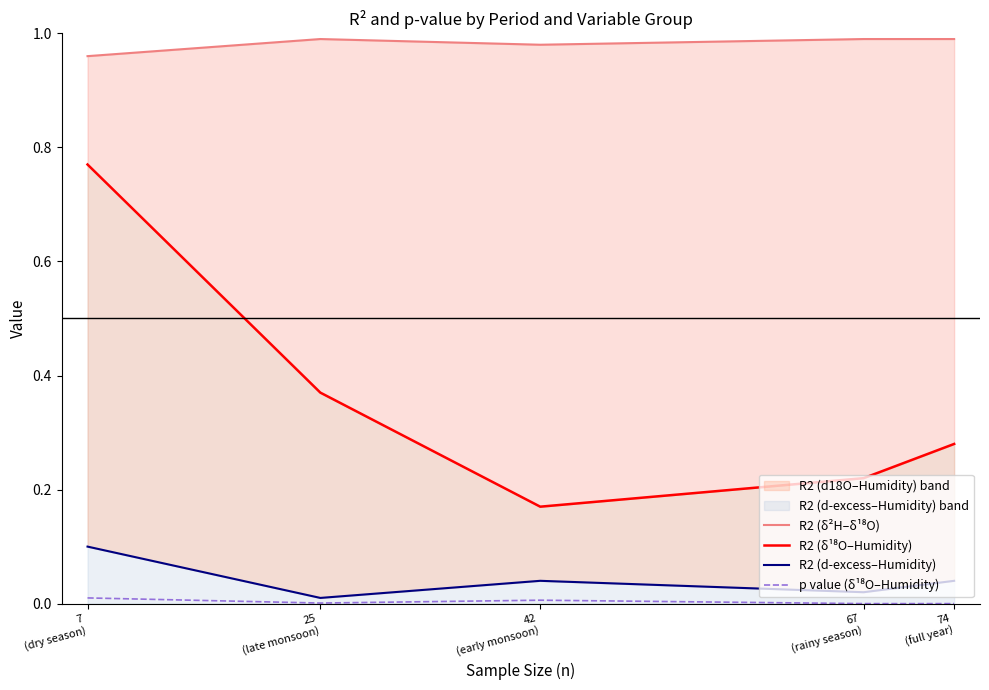

Is it true that R2 (δ²H–δ¹⁸O) equals 0.3 at 42
(early monsoon)?

False